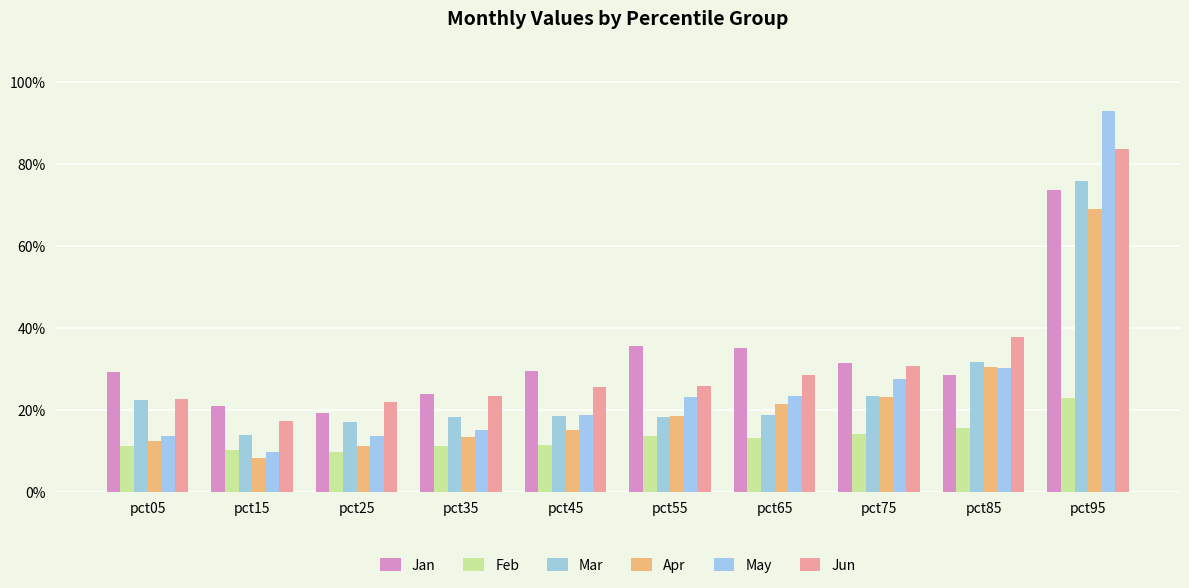

At which label does Apr reach its minimum?

pct15